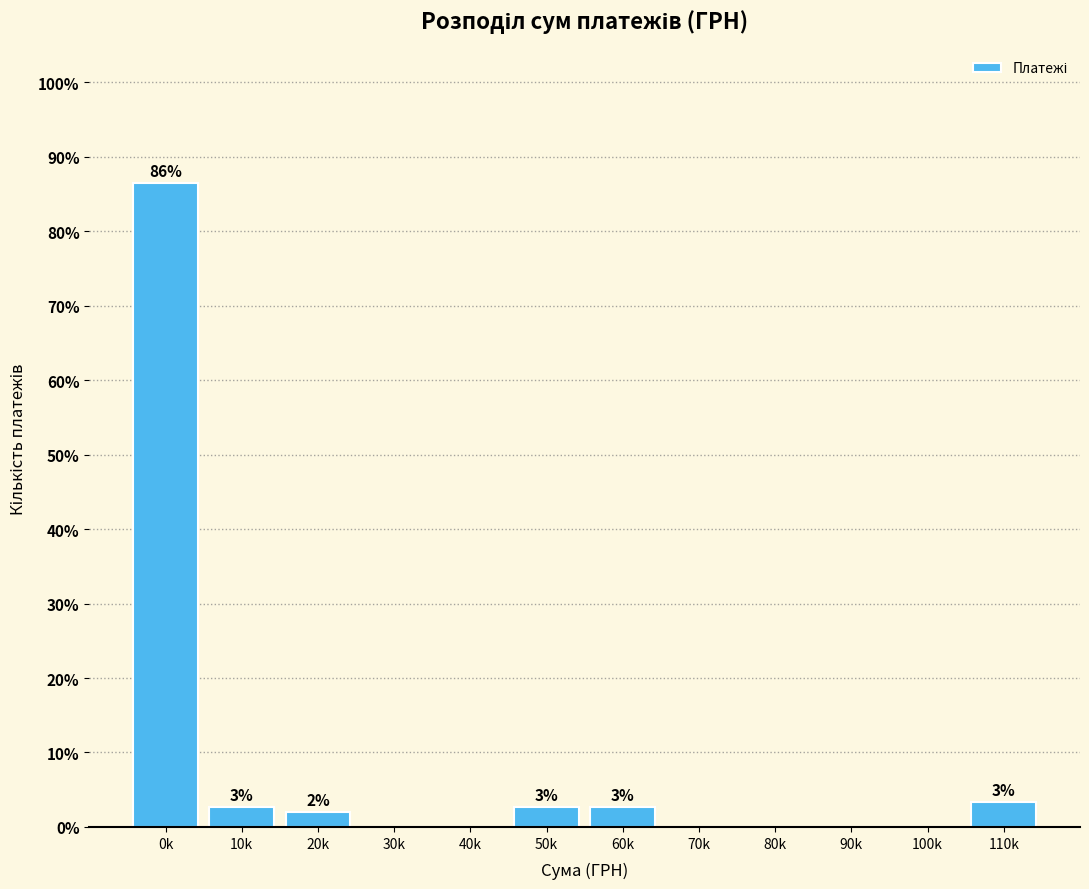

Are the bars horizontal?

No